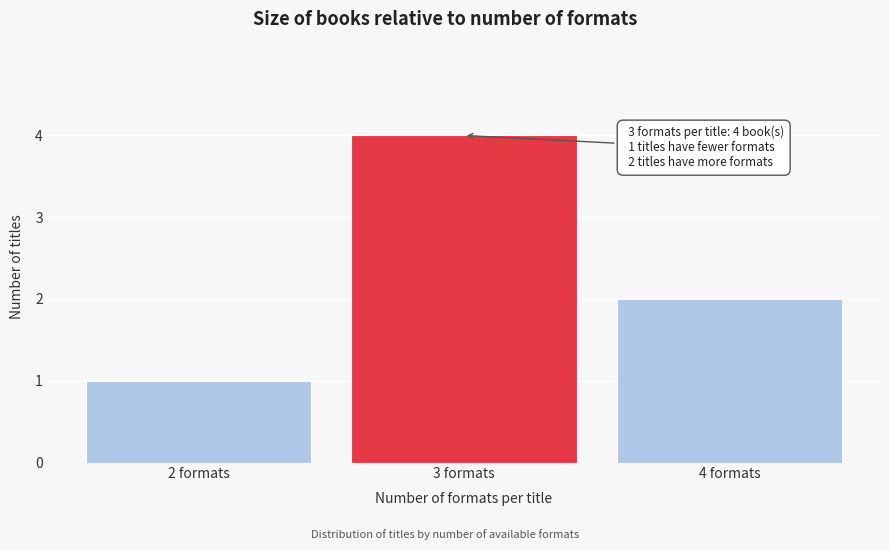

Reading left to right, extract all data points from this chart.

2 formats=1	3 formats=4	4 formats=2